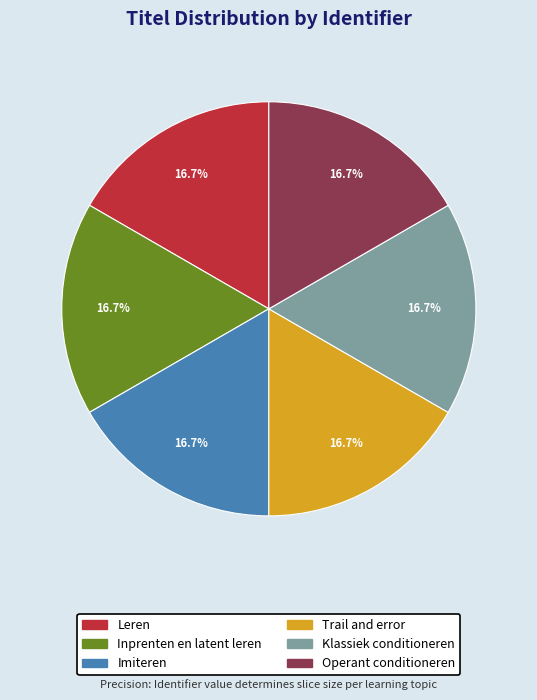

Does Leren represent more than half of the total?

No